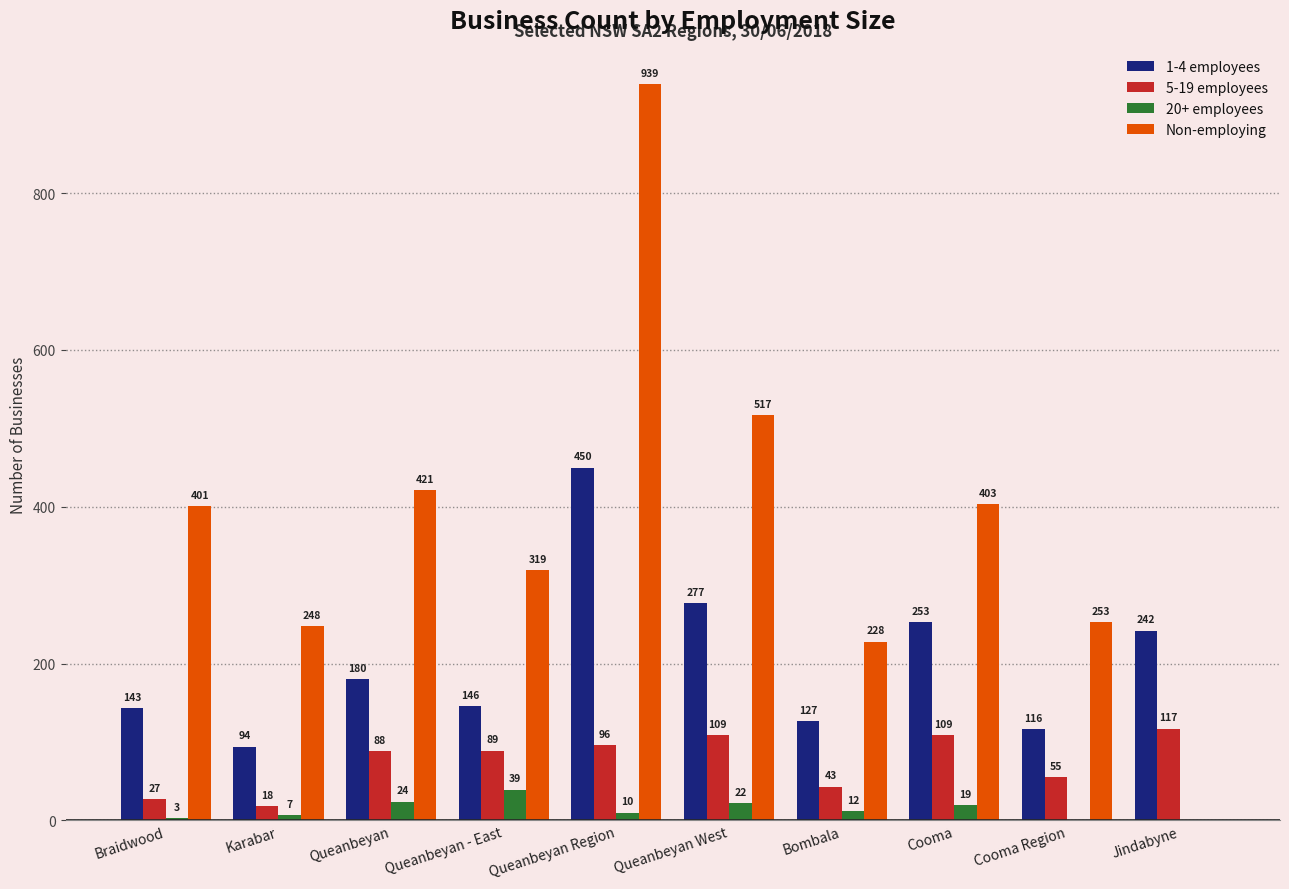

What is the spread (max minus min) of values at Queanbeyan?

397